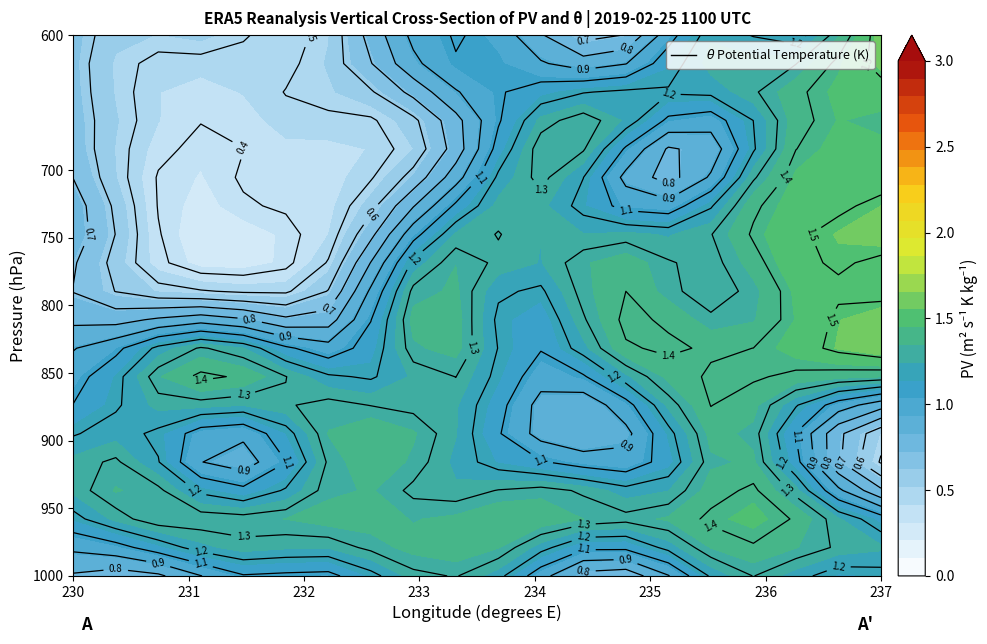

At how many categories does at least one series exceed 1?

19